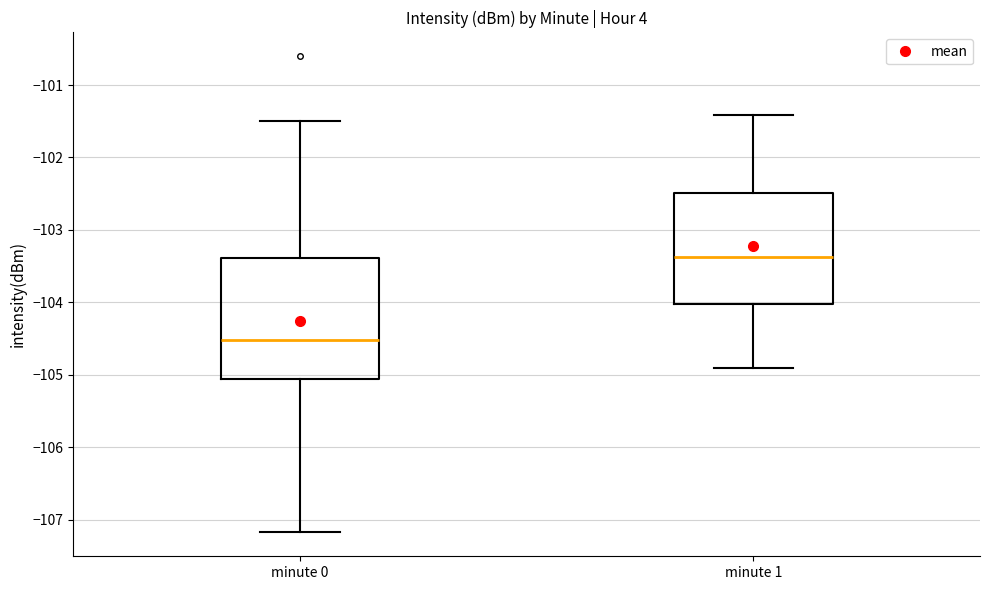

Where is the upper edge of the box for minute 0 on the y-axis? The values are not printed on the chart, so give them approximately, as read against the axis.

-103.4